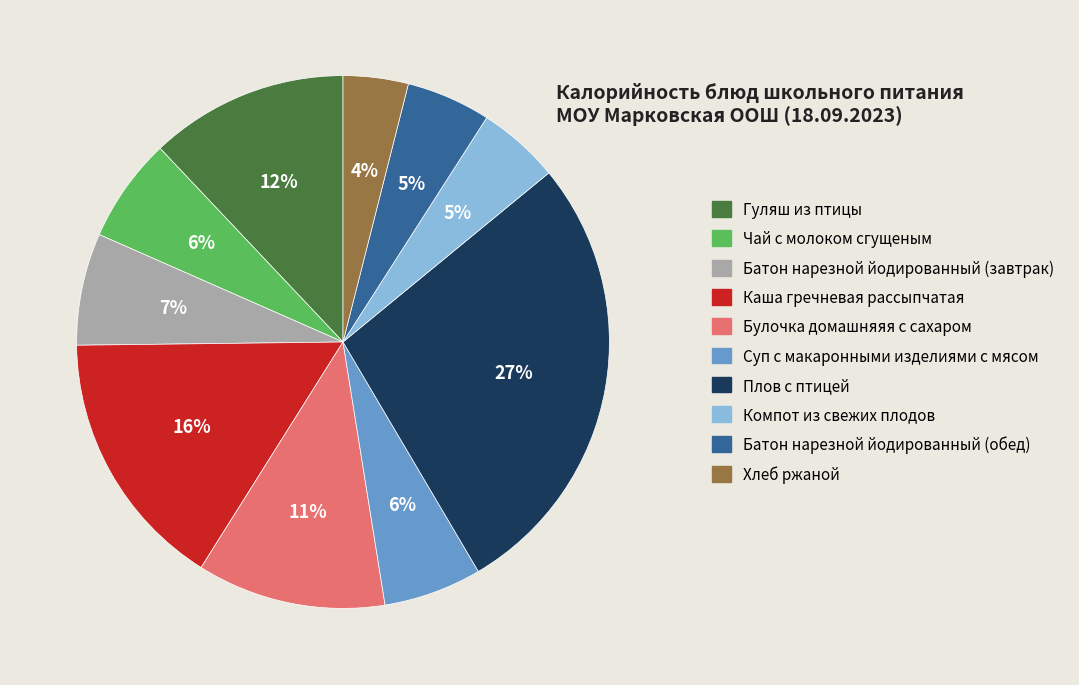

True or false: Суп с макаронными изделиями с мясом accounts for 19% of the total.

False